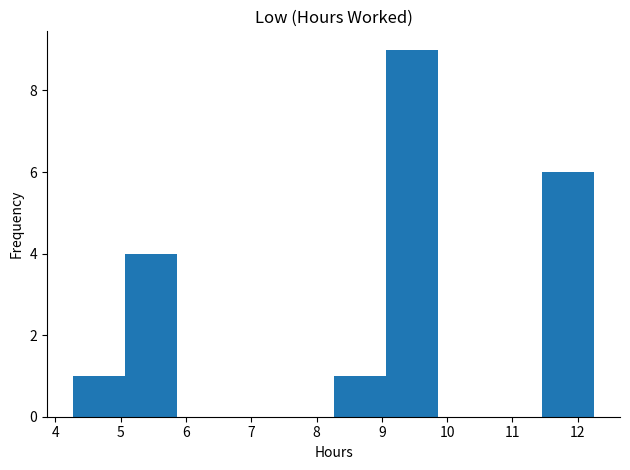

Reading left to right, list every bar in this chart as the range it spans on the x-axis followed by its height. Neither the bar edges nor the heights are printed on the chart, so give them approximately, as read against the axes.

4.3 to 5.1: 1
5.1 to 5.9: 4
5.9 to 6.7: 0
6.7 to 7.5: 0
7.5 to 8.3: 0
8.3 to 9.1: 1
9.1 to 9.9: 9
9.9 to 10.7: 0
10.7 to 11.5: 0
11.5 to 12.3: 6